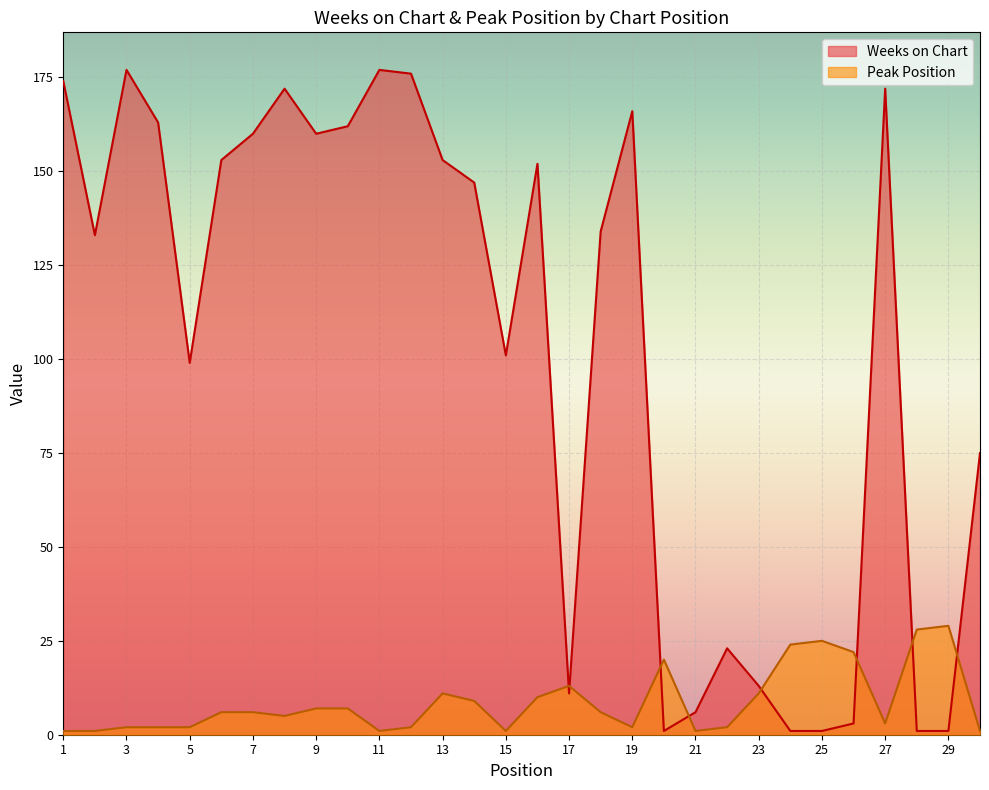

Rank the categories by Weeks on Chart value from lowest to highest.

20, 24, 25, 28, 29, 26, 21, 17, 23, 22, 30, 5, 15, 2, 18, 14, 16, 6, 13, 7, 9, 10, 4, 19, 8, 27, 1, 12, 3, 11